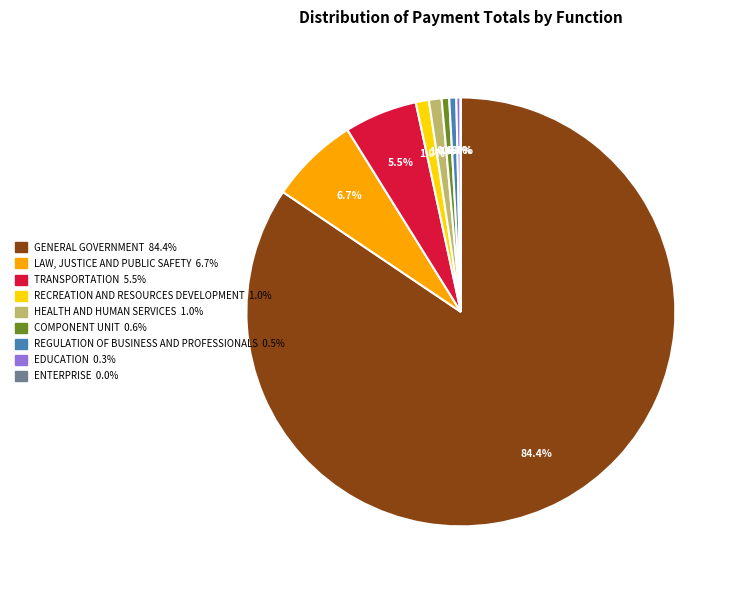

Which category has the biggest portion of the pie?

GENERAL GOVERNMENT